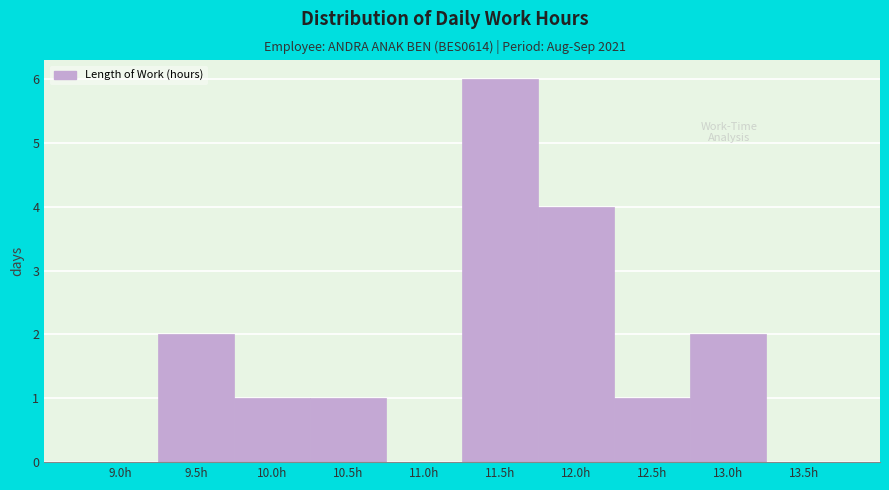

Reading left to right, list all the values displayed in this chart.

9.0h=0	9.5h=2	10.0h=1	10.5h=1	11.0h=0	11.5h=6	12.0h=4	12.5h=1	13.0h=2	13.5h=0